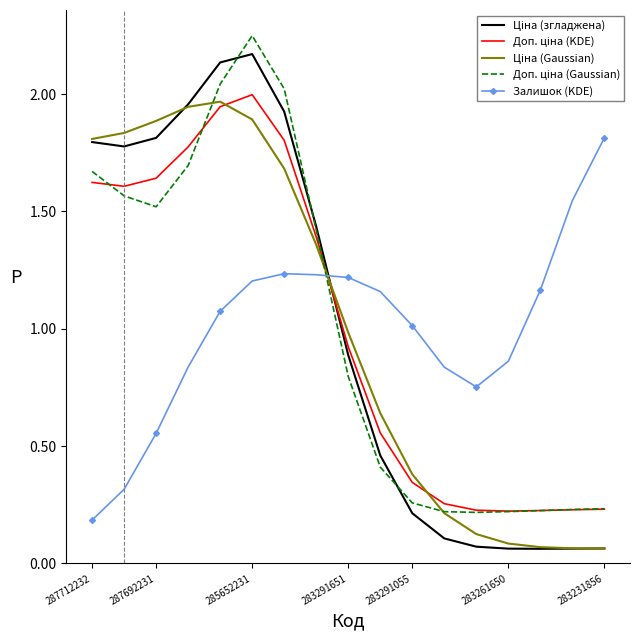

What is the spread (max minus min) of values at 283291651?

0.4